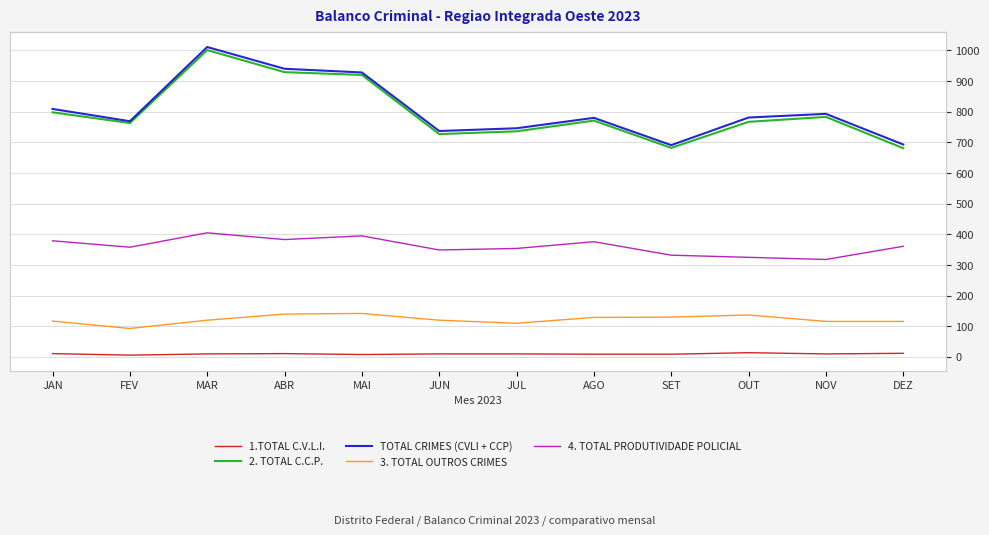

What is the sum of all 4. TOTAL PRODUTIVIDADE POLICIAL values?

4335